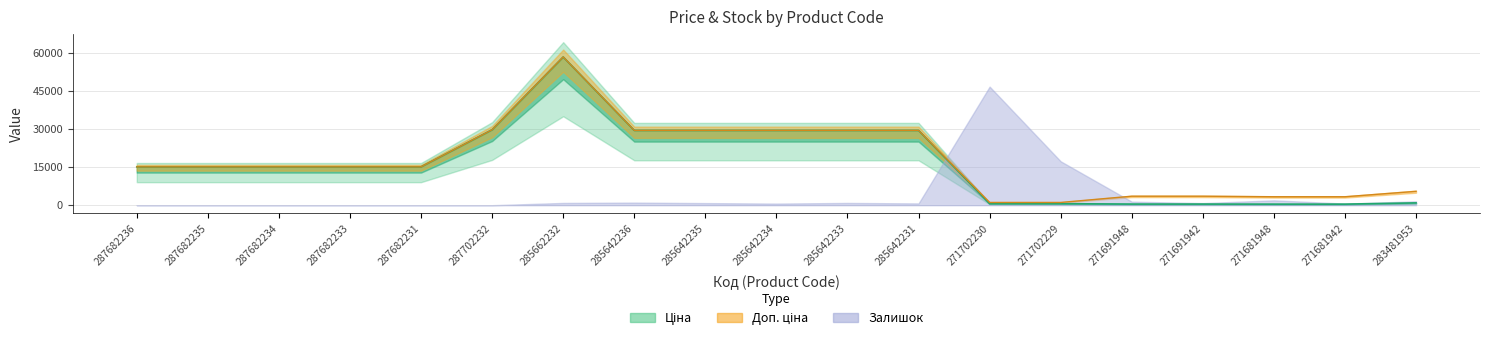

What is the label of the 3rd point from the right?

271681948